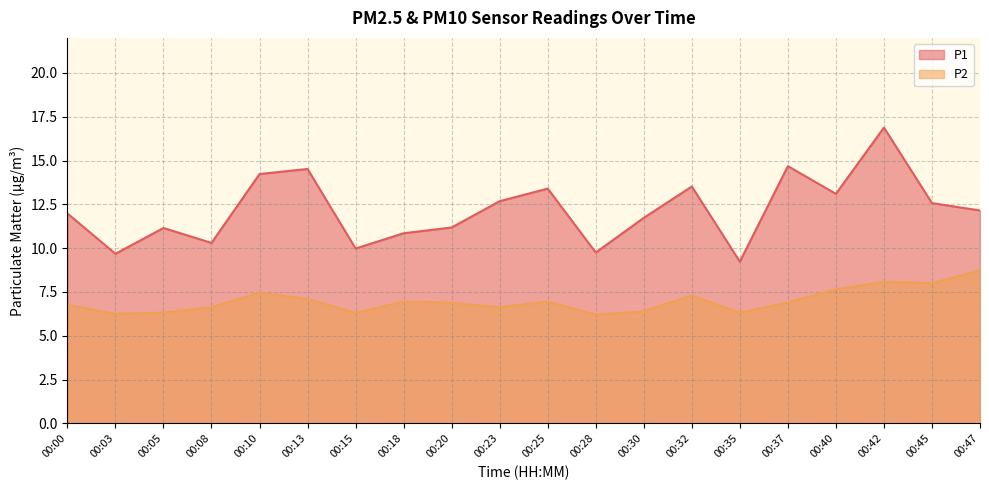

What is the sum of the P1 values at 00:00 and 00:28?

21.7